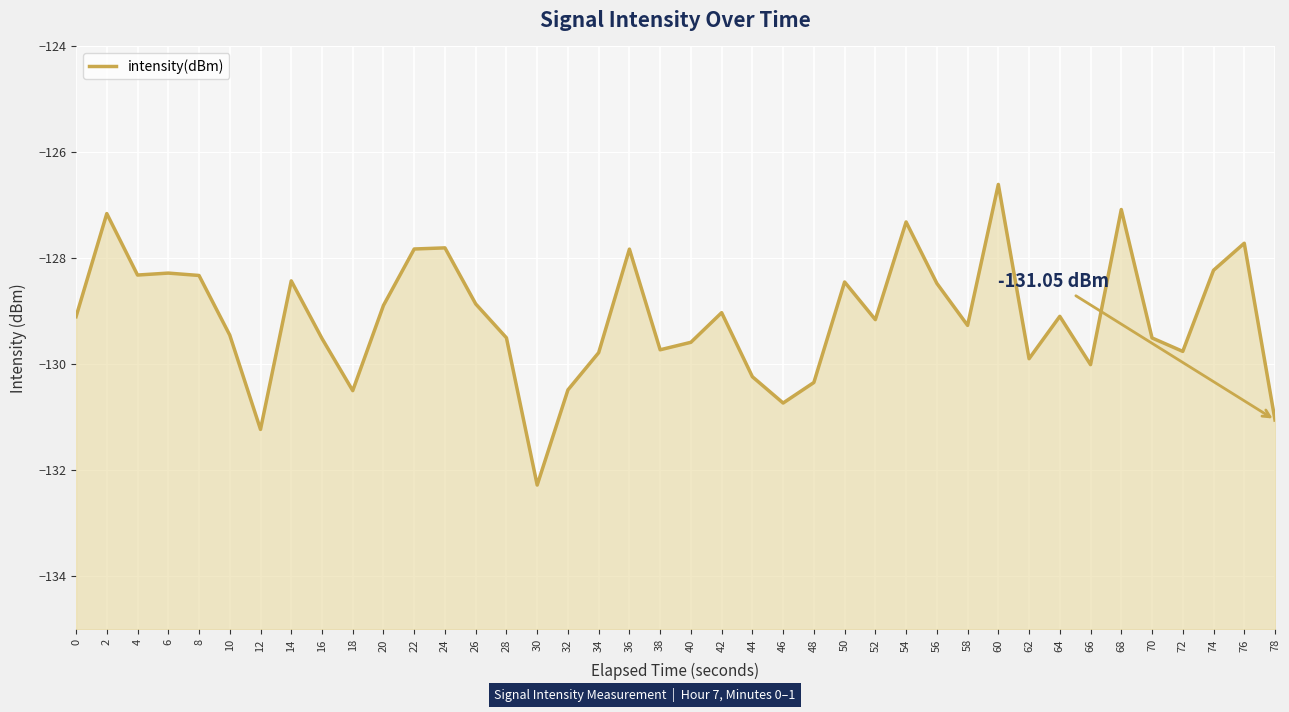

What is the change in value from 18 to 76?

+2.8